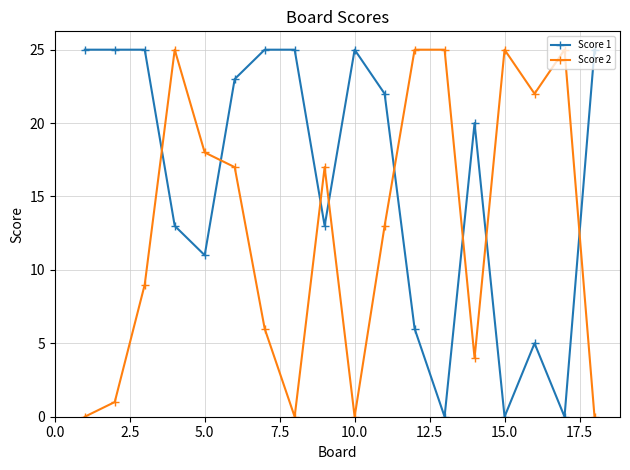

List the series in order of their overall mean, lowest first.

Score 2, Score 1